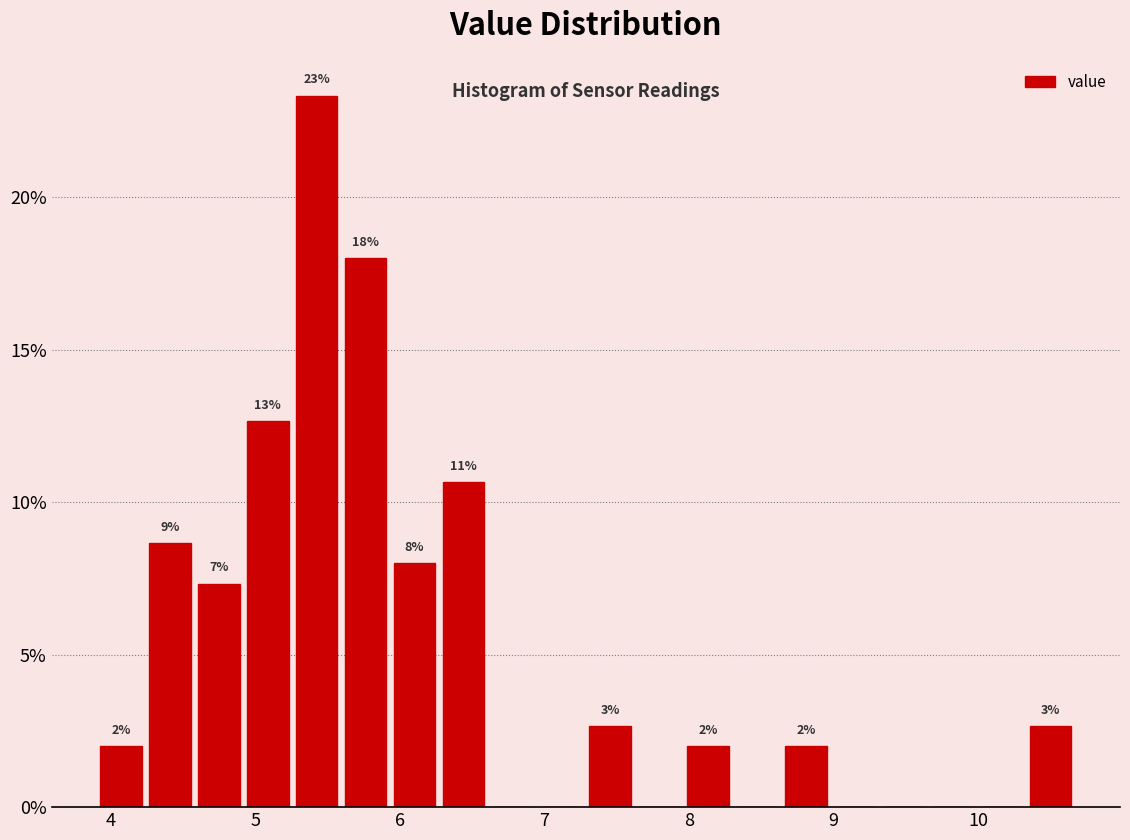

Read against the x-axis, roughly where is the centre of the tallest bar?

5.4